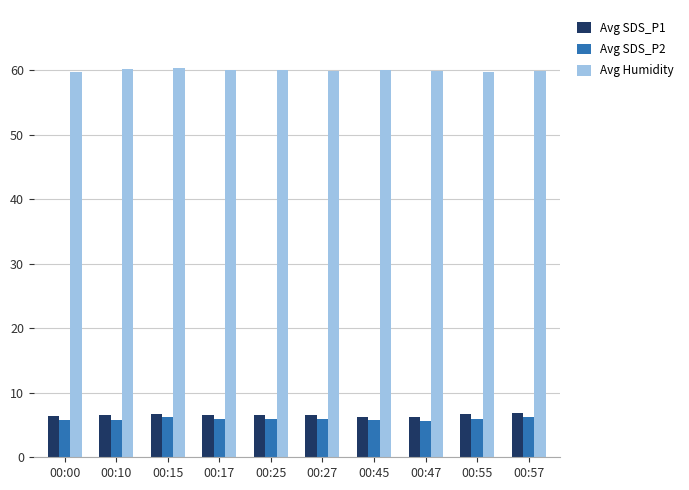

At 00:00, list the series in order from smallest to largest.

Avg SDS_P2, Avg SDS_P1, Avg Humidity